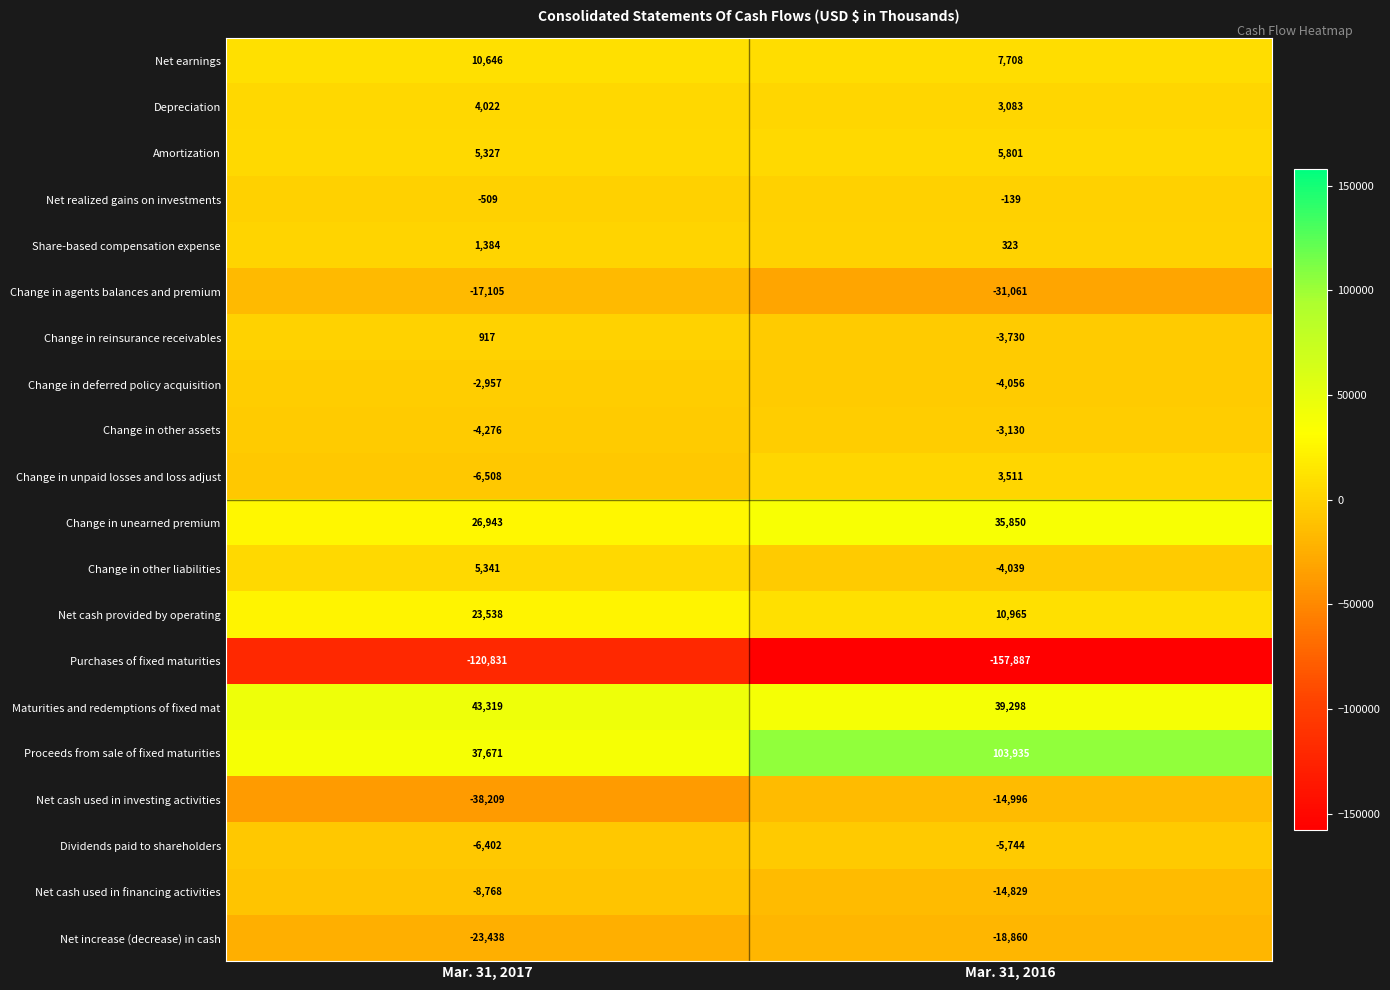

How many categories are shown in the chart?

2